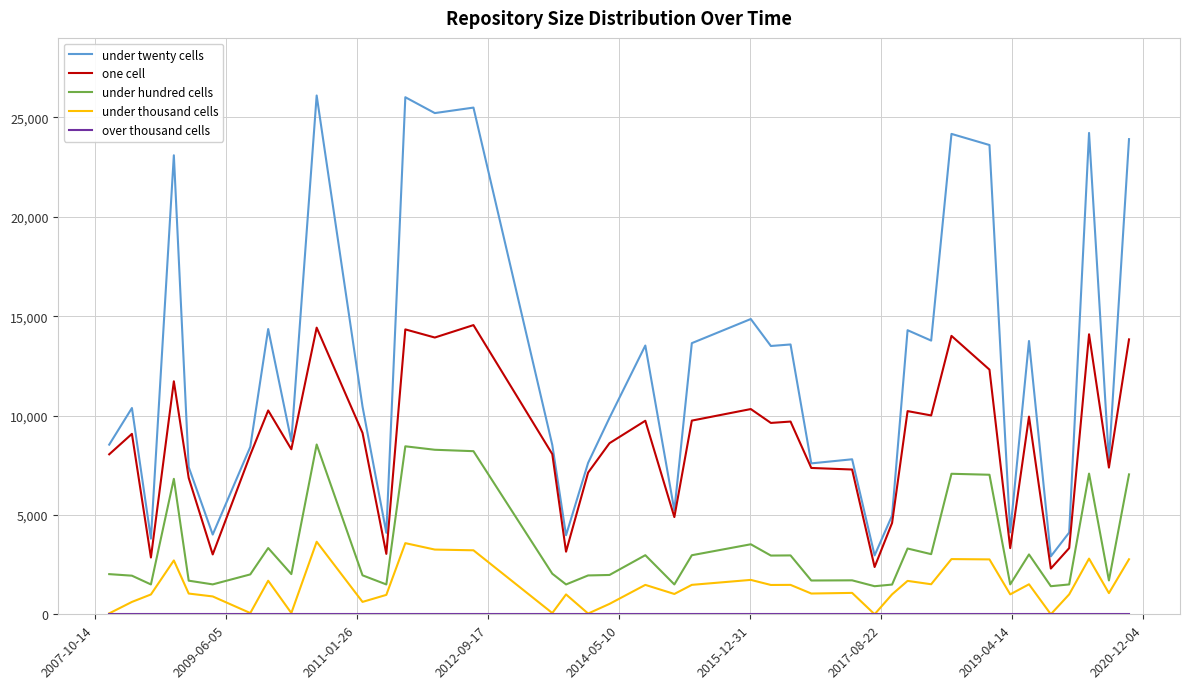

True or false: one cell and under thousand cells cross at least once.

False